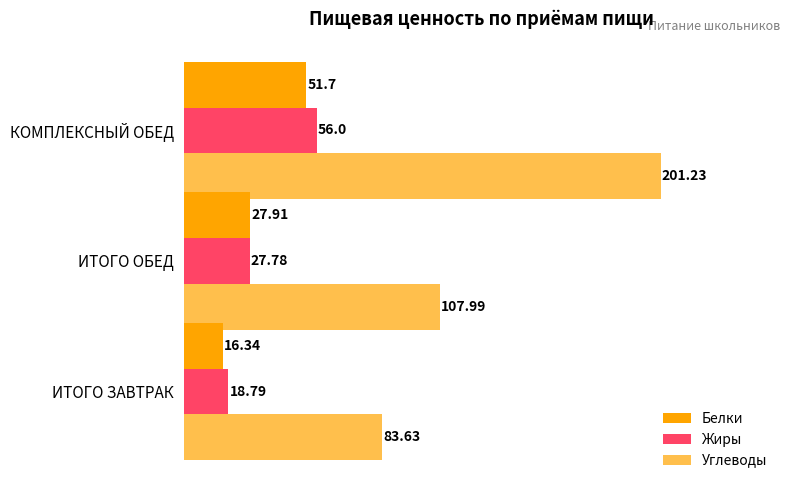

How many series are shown in this chart?

3